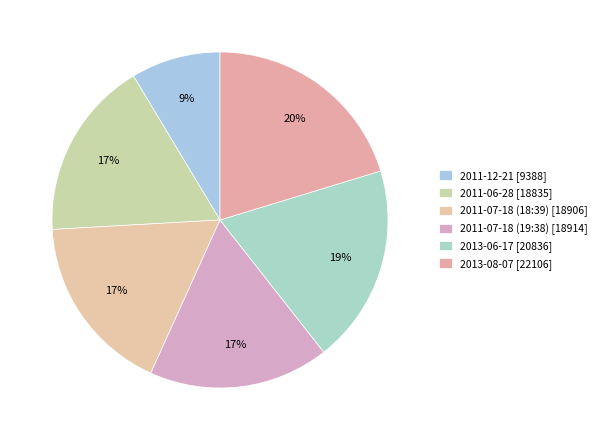

How many slices are in this pie chart?

6